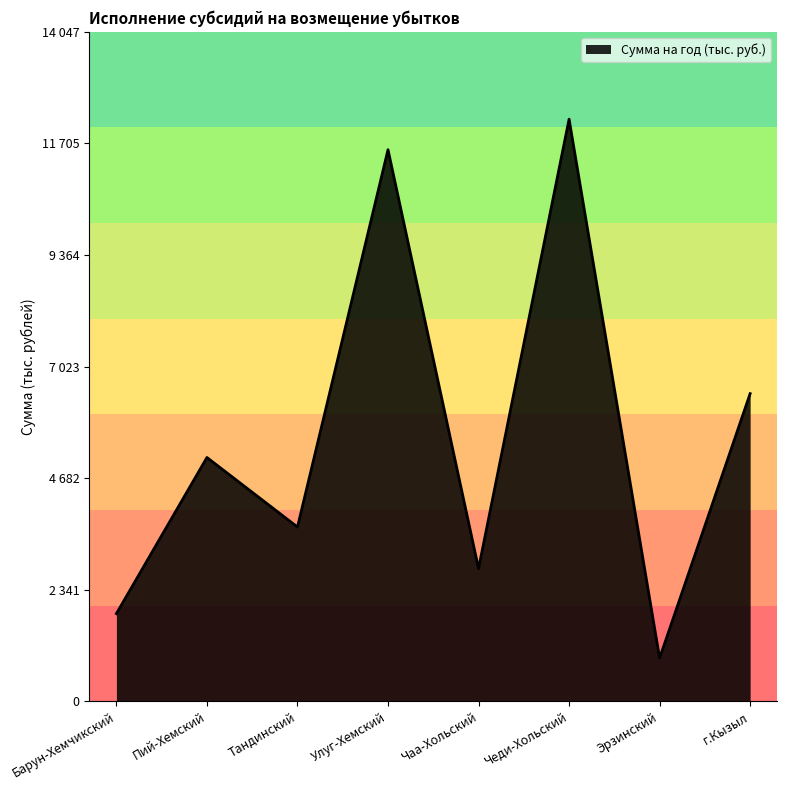

Does the chart have visible grid lines?

No